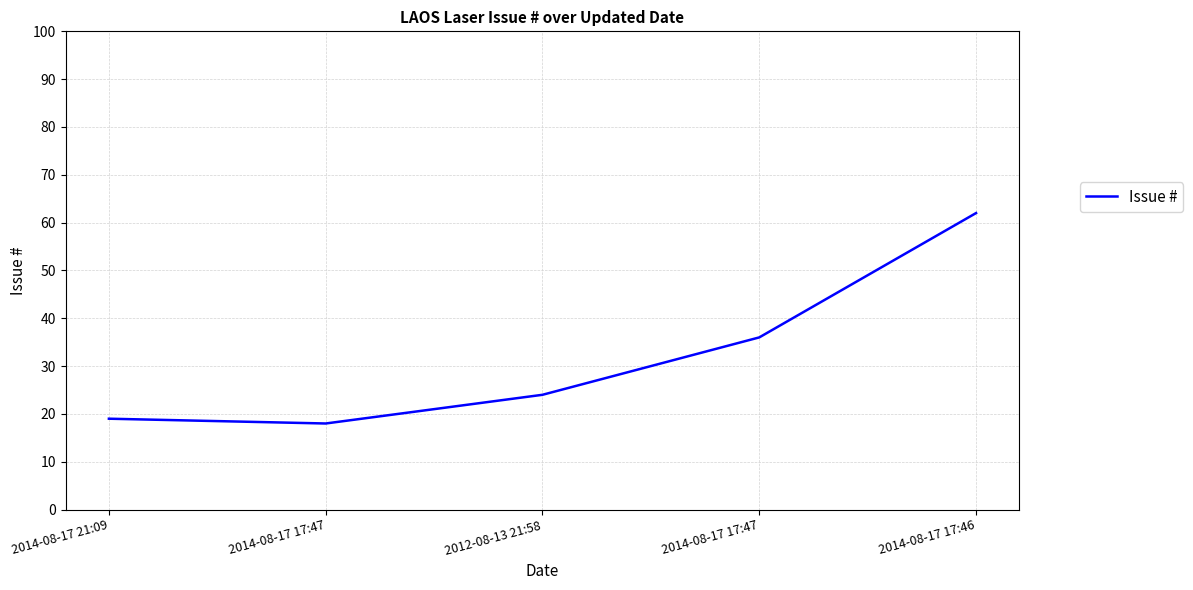

Rank the categories by value from highest to lowest.

2014-08-17 17:46, 2014-08-17 17:47, 2012-08-13 21:58, 2014-08-17 21:09, 2014-08-17 17:47